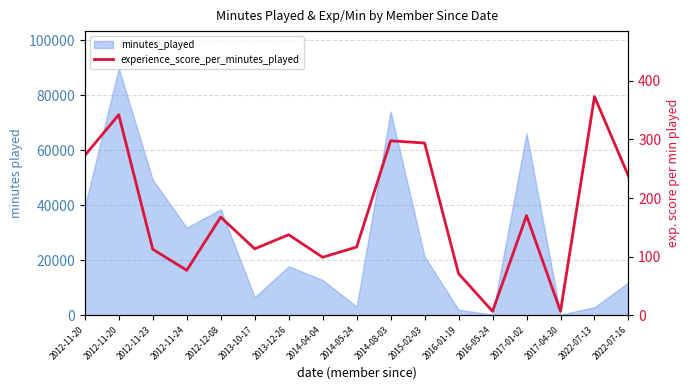

Which category has the lowest value across all series?

2016-05-24